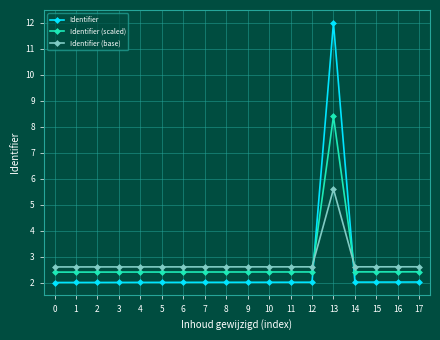

List the series in order of their peak value, highest first.

Identifier, Identifier (scaled), Identifier (base)